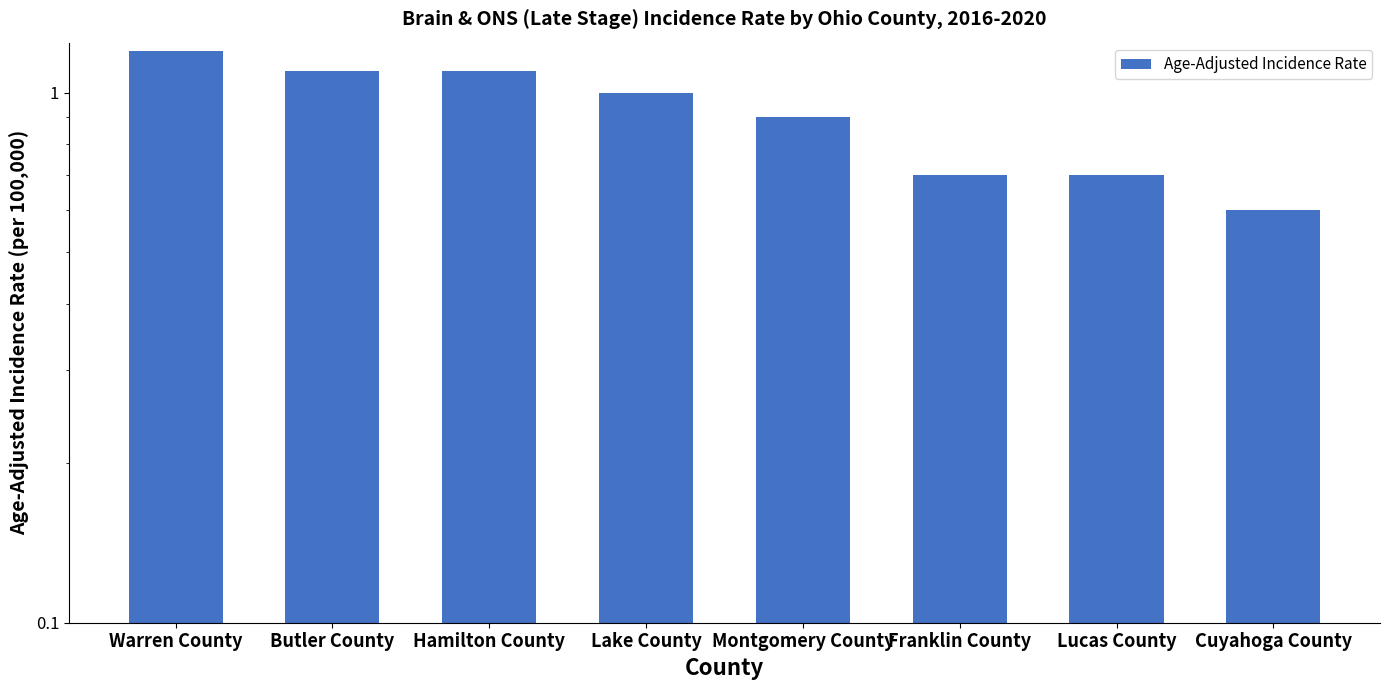

What position from the right is Hamilton County?

6